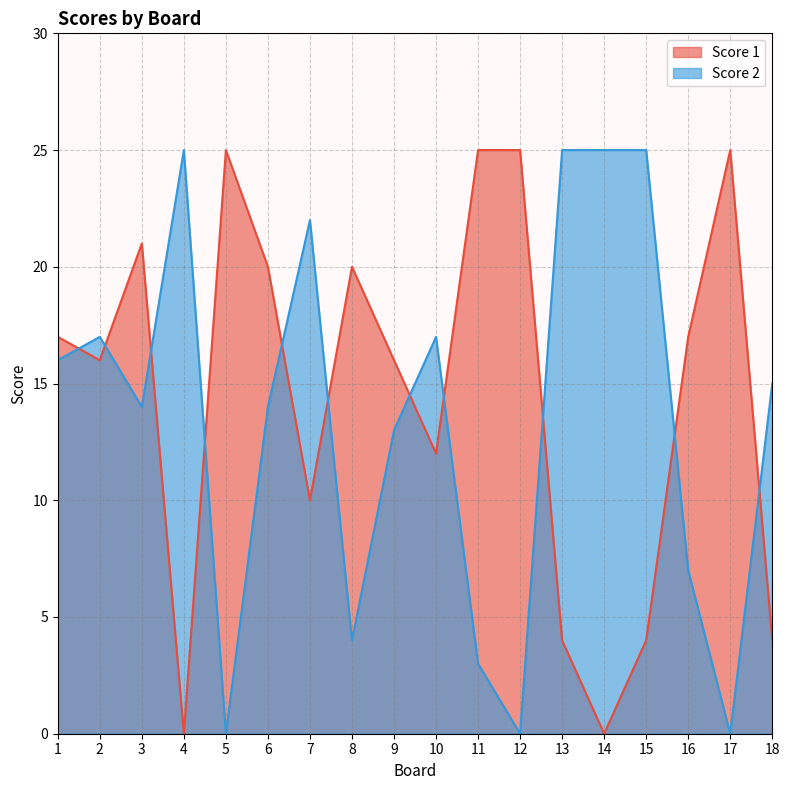

What is the difference between the Score 1 values at 7 and 6?

10